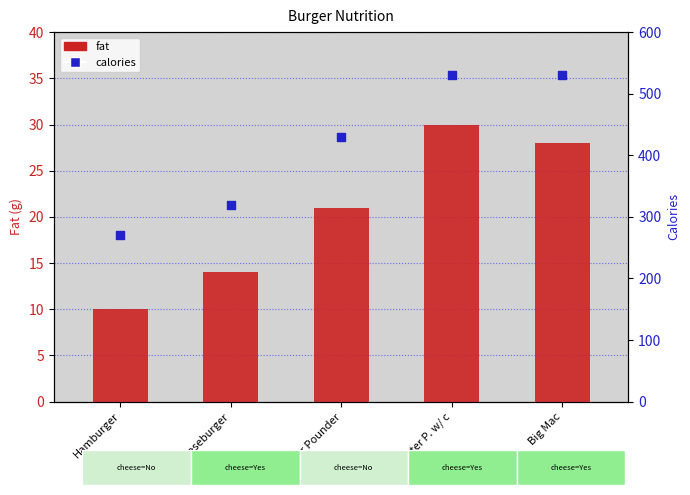

Which series contains the highest Y value?

calories